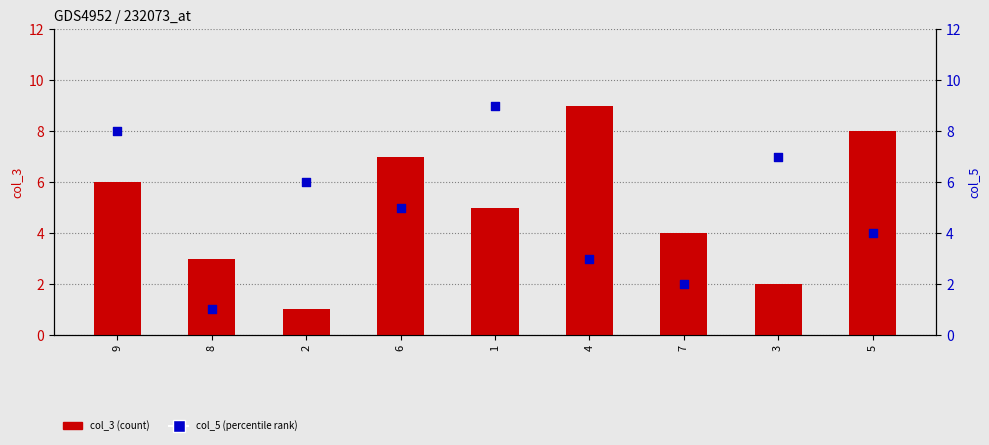

What is the total value across all series at 9?

14